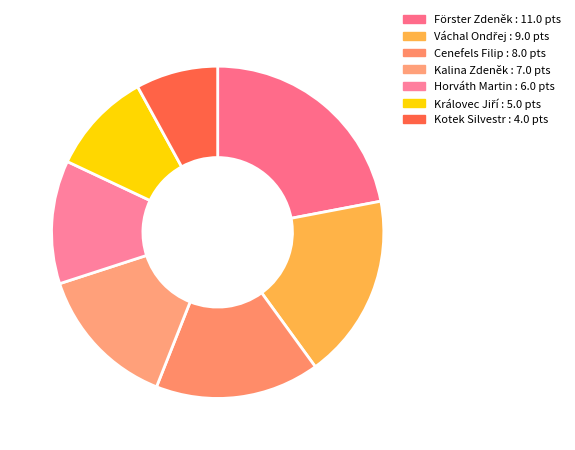

Count the number of slices in the pie.

7